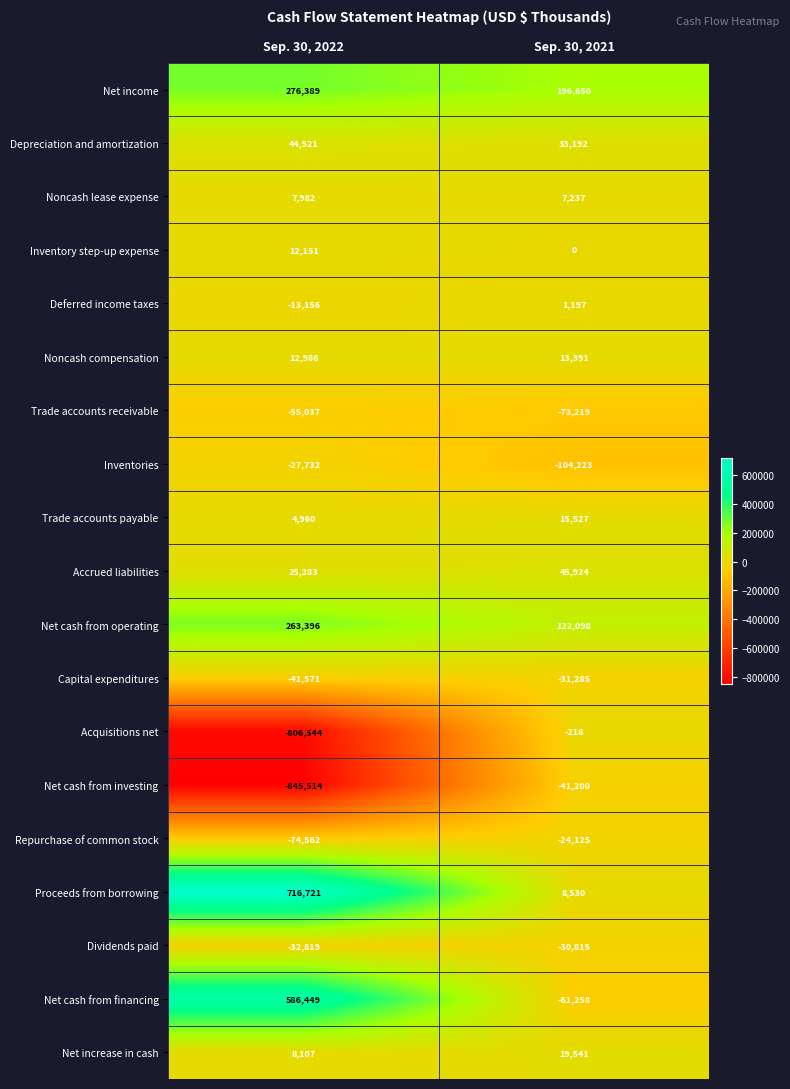

Is the value of Trade accounts receivable at Sep. 30, 2022 greater than the value of Inventory step-up expense at Sep. 30, 2021?

No